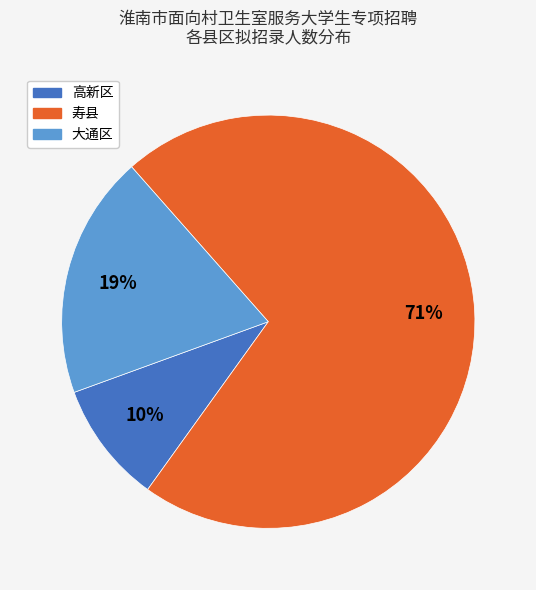

Rank the categories by value from lowest to highest.

高新区, 大通区, 寿县